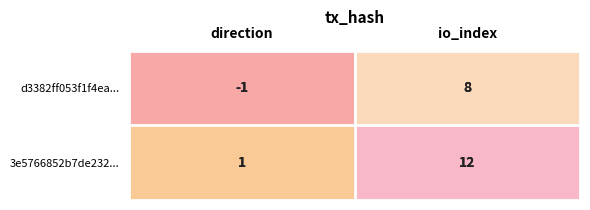

List the series in order of their peak value, highest first.

3e5766852b7de232..., d3382ff053f1f4ea...